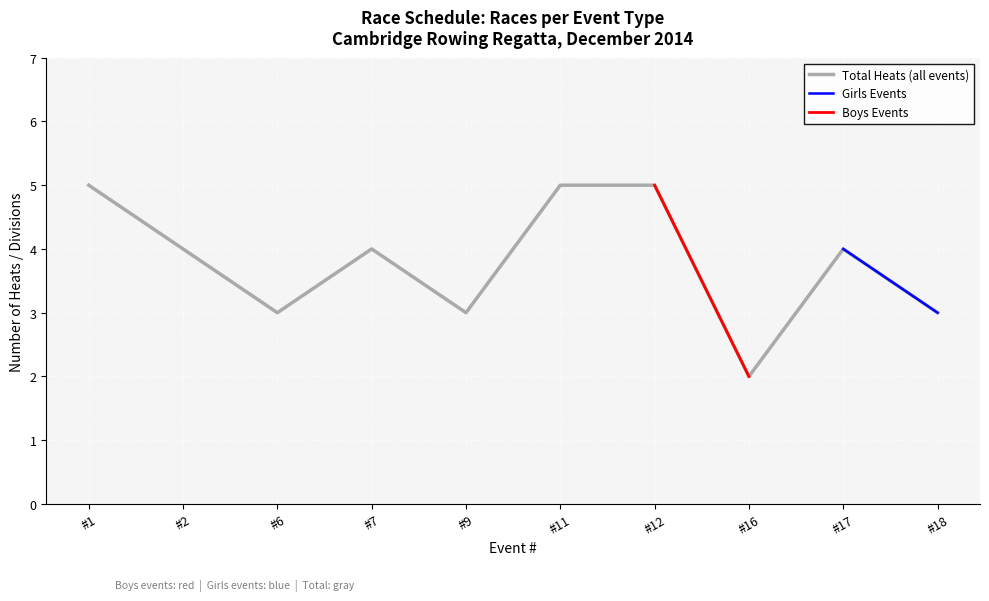

True or false: Girls Events and Total Heats (all events) cross at least once.

False